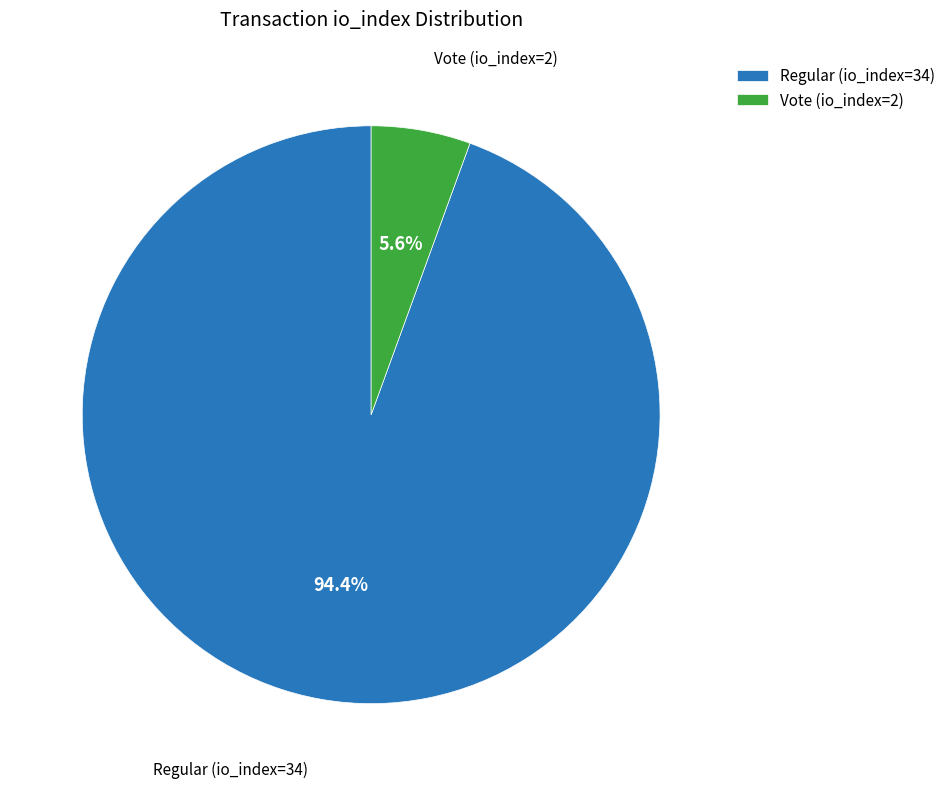

What portion of the pie excludes Regular (io_index=34)?

5.6%